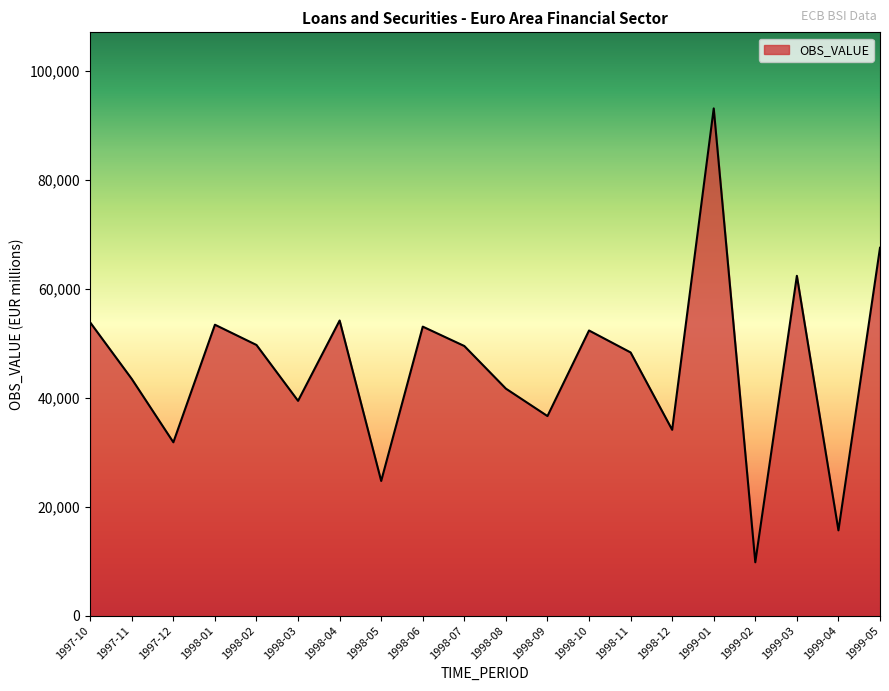

What is the difference between the second highest and minimum values?

57744